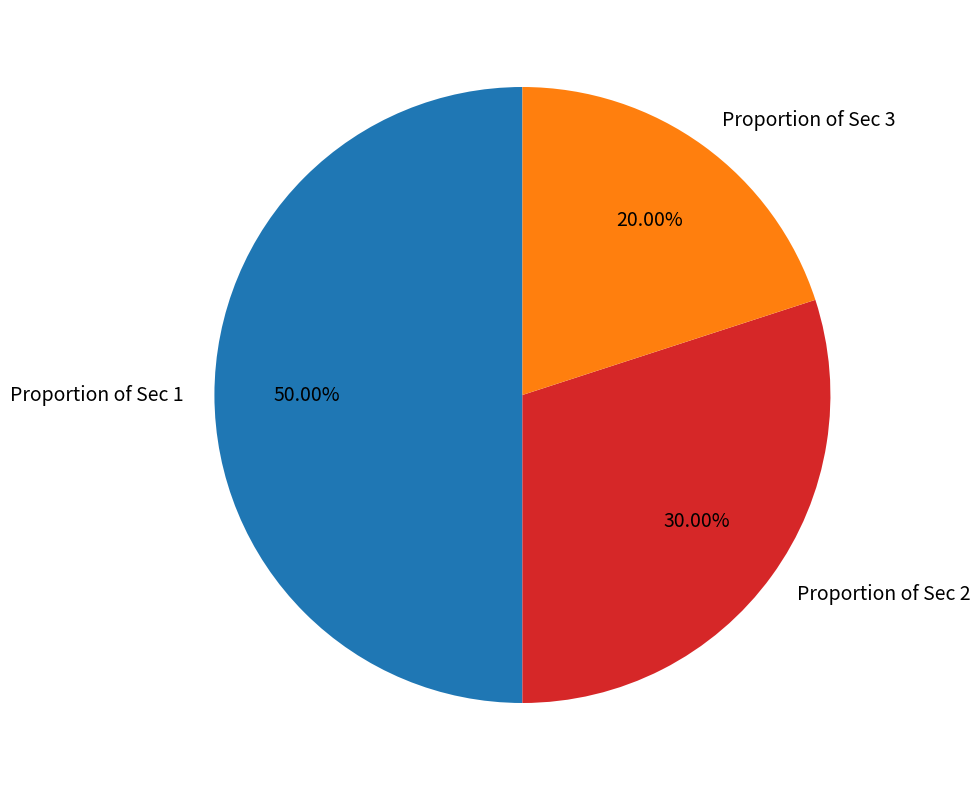

Do Proportion of Sec 1 and Proportion of Sec 2 together represent more than half of the pie?

Yes